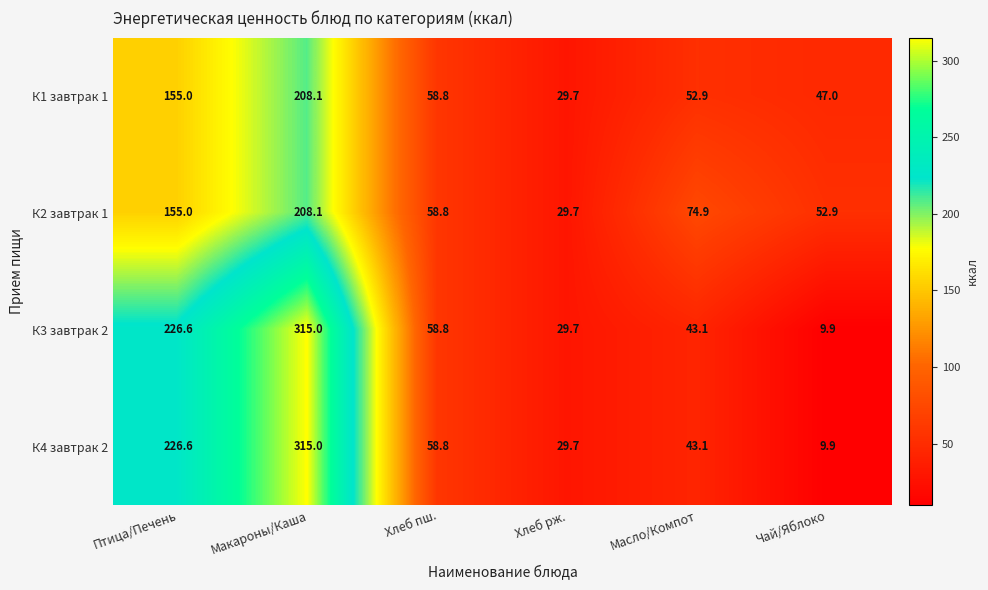

Which label corresponds to the smallest value in the chart?

Чай/Яблоко